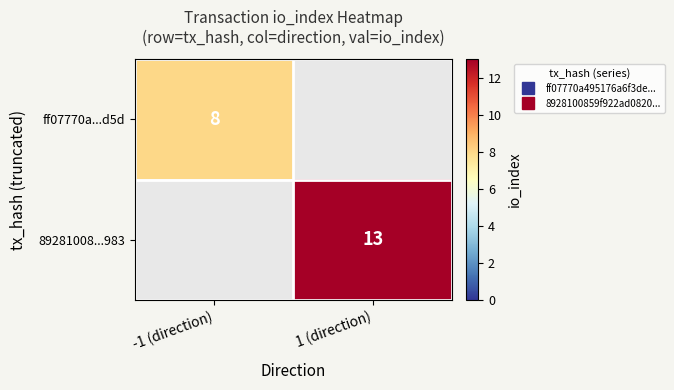

Between 1 (direction) and -1 (direction), which is larger?

-1 (direction)